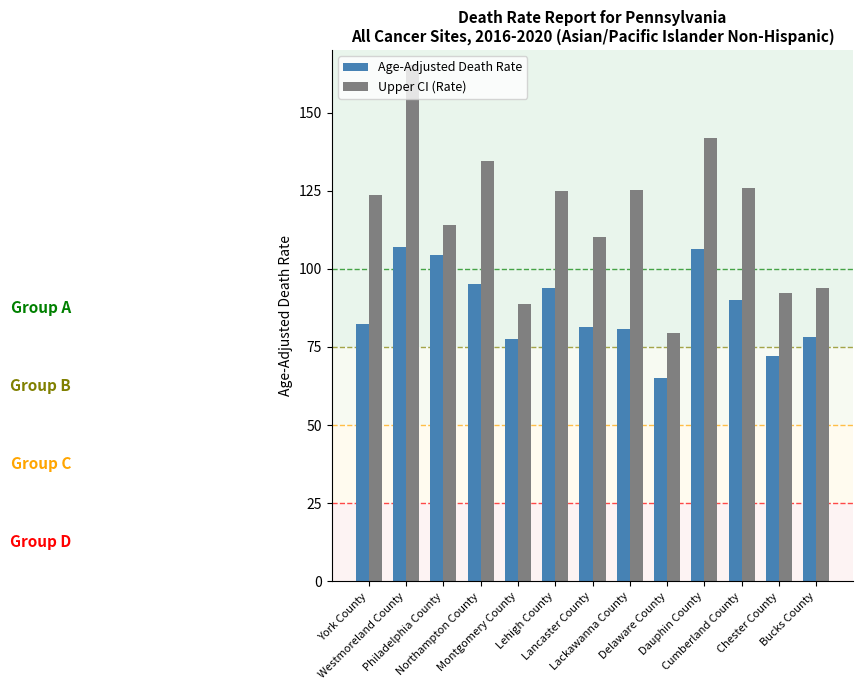

What is the highest value of the Upper CI (Rate) series?

165.1